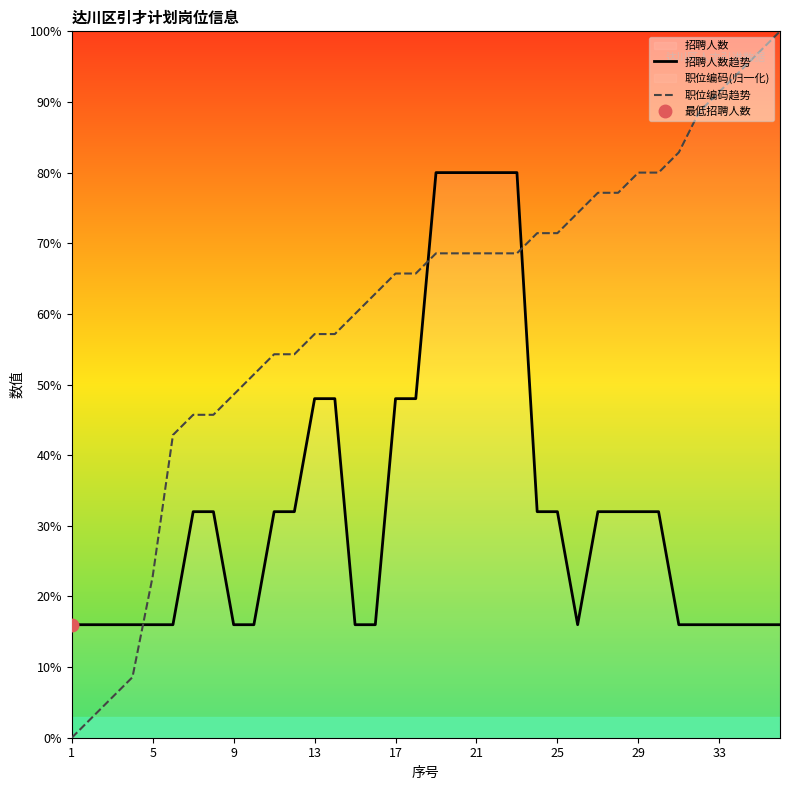

What is the maximum value for 招聘人数趋势?

80.0